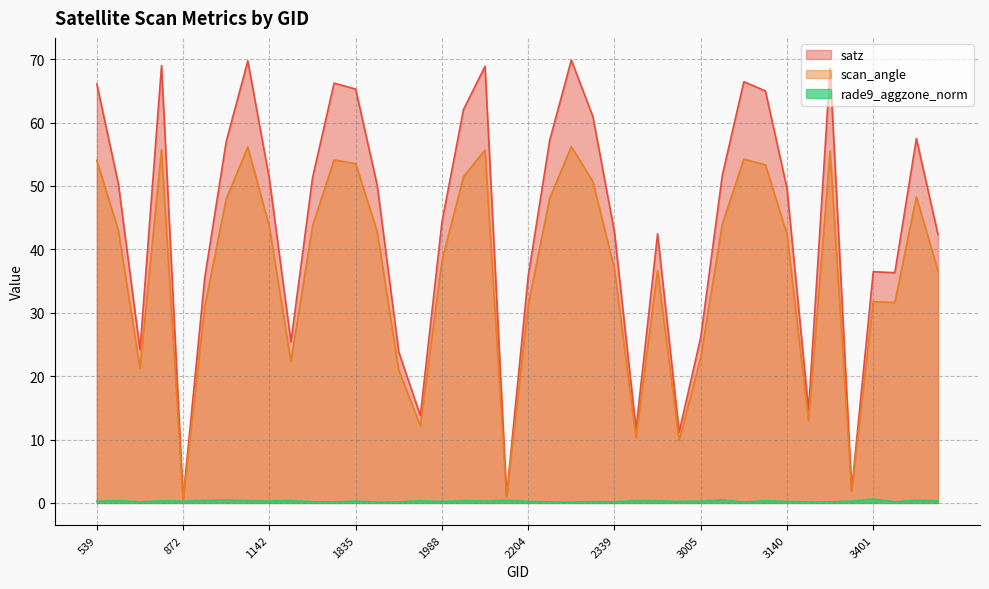

True or false: scan_angle and rade9_aggzone_norm intersect in this chart.

False